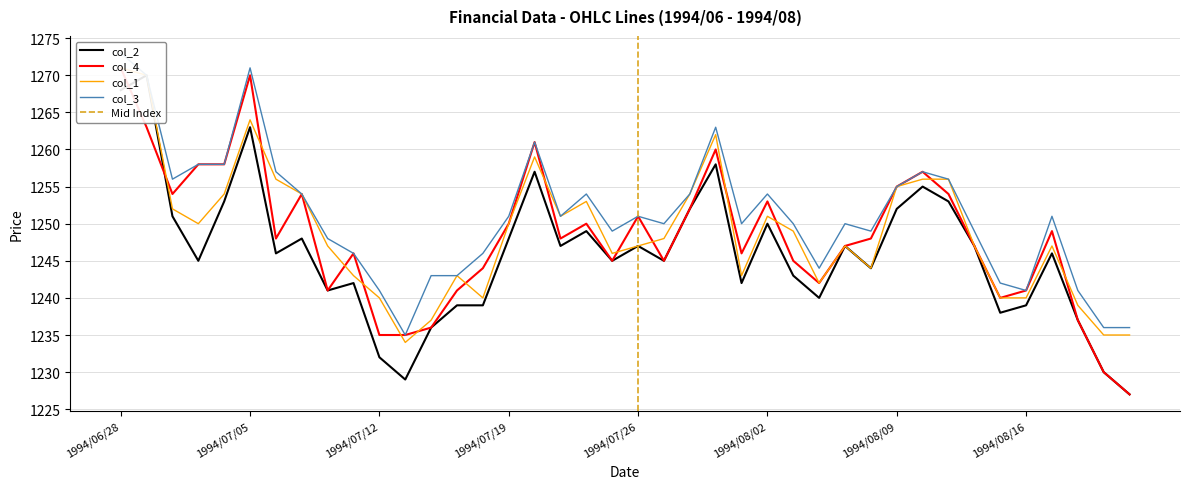

What is the minimum value shown in the chart?

1227